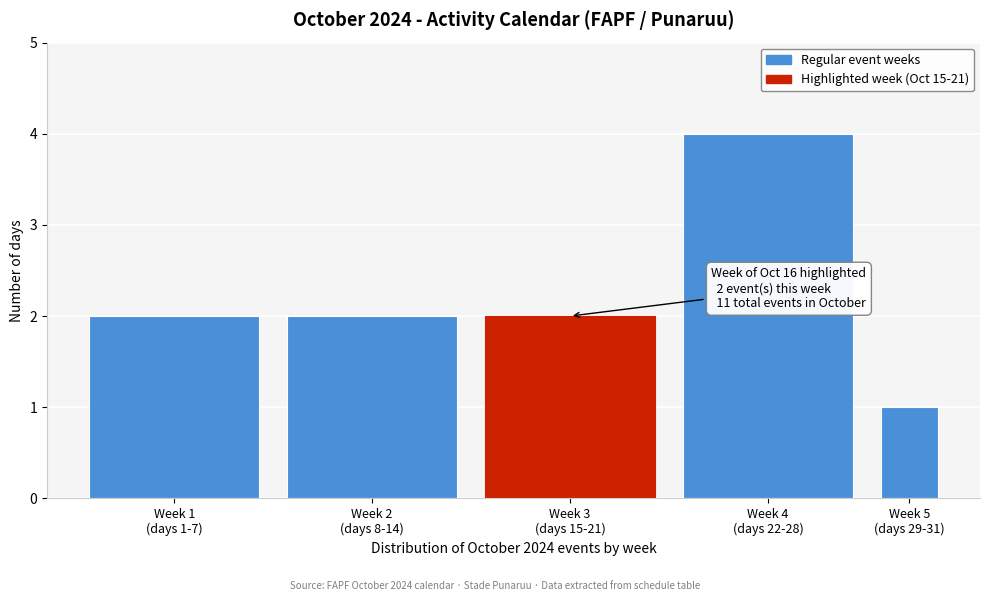

Reading left to right, transcribe all the data shown in this chart.

2	2	2	4	1